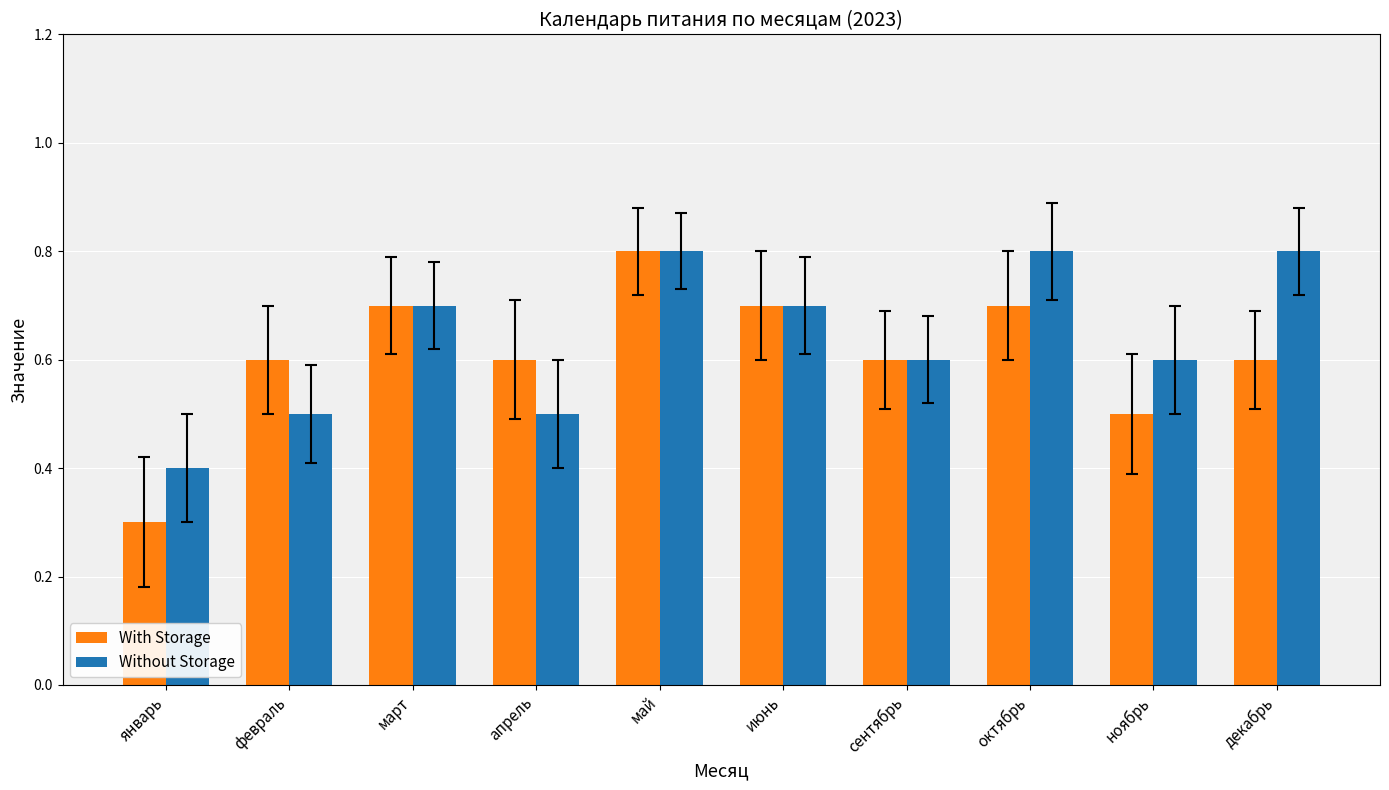

What is the label of the 1st bar from the left?

январь